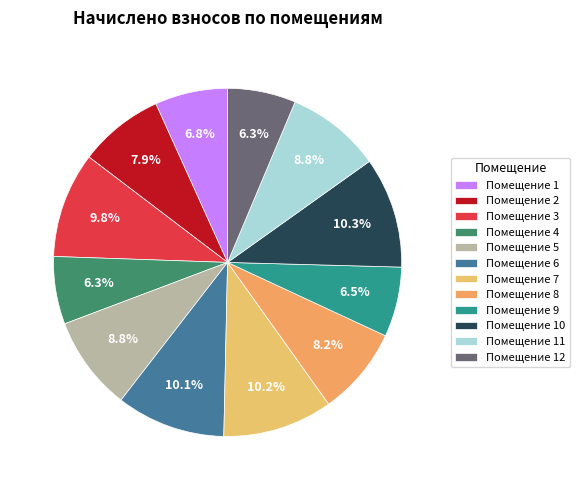

Count the number of slices in the pie.

12